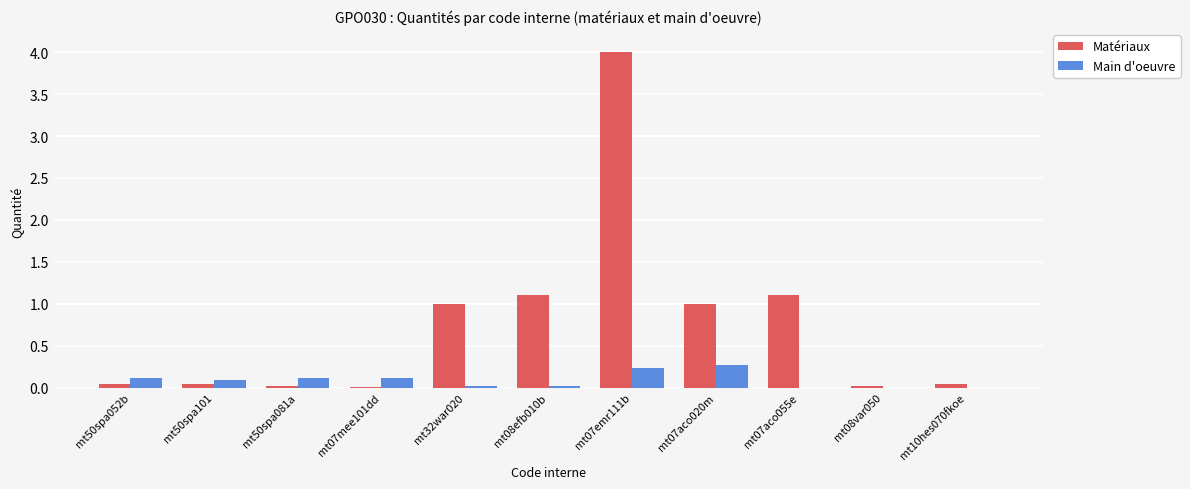

True or false: Main d'oeuvre has a value of -0.2 at mt08var050.

False